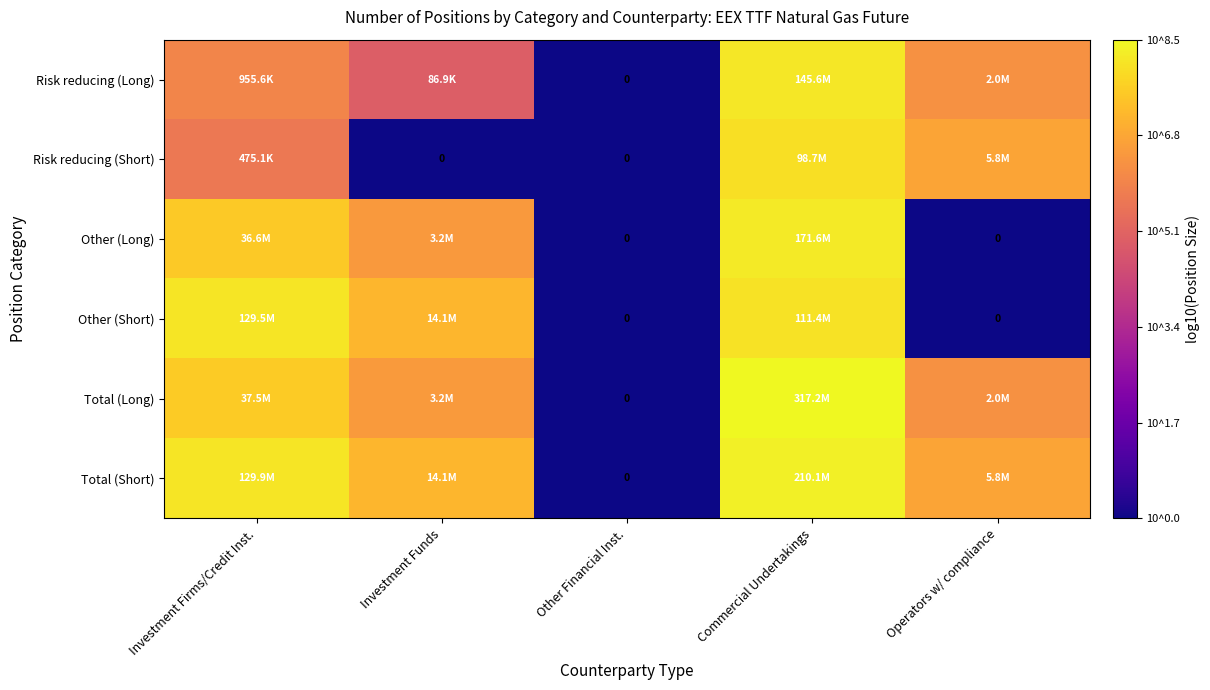

How many categories are shown in the chart?

5